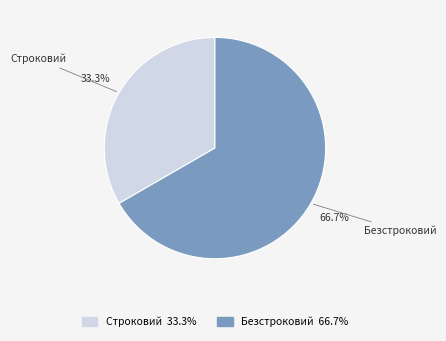

Between Строковий and Безстроковий, which is larger?

Безстроковий